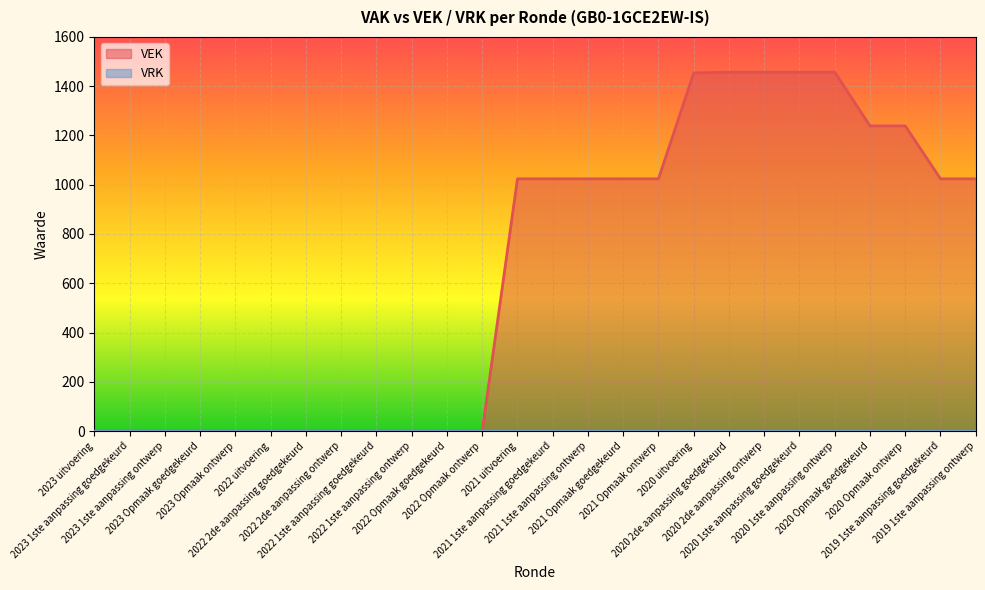

Is it true that the value at 2021 Opmaak goedgekeurd is 292?

False